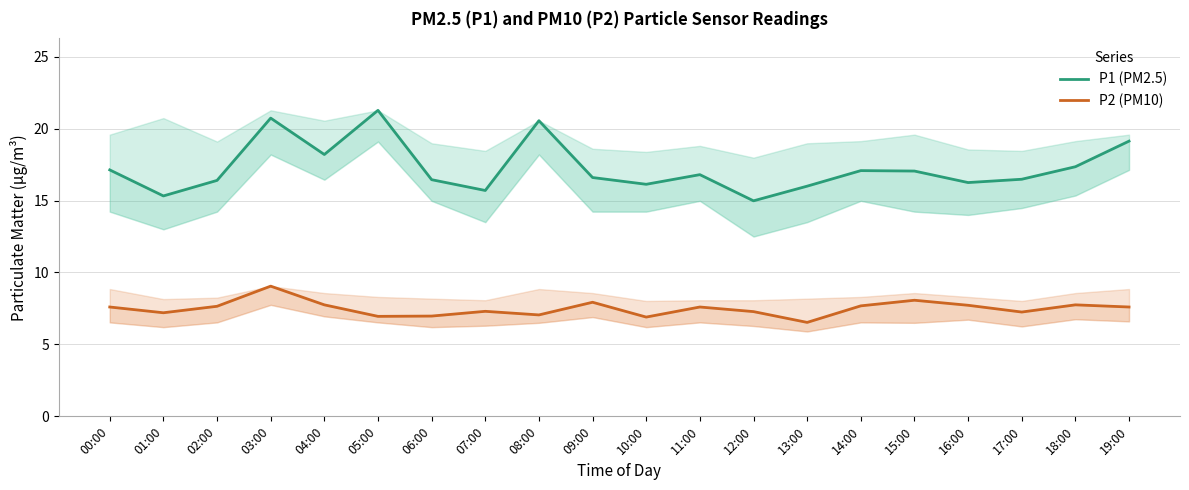

Read the P1 (PM2.5) value at 06:00.

16.4